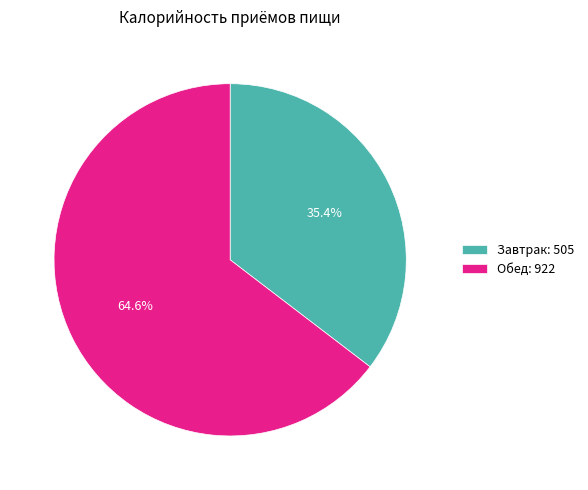

Rank the categories by value from lowest to highest.

Завтрак, Обед